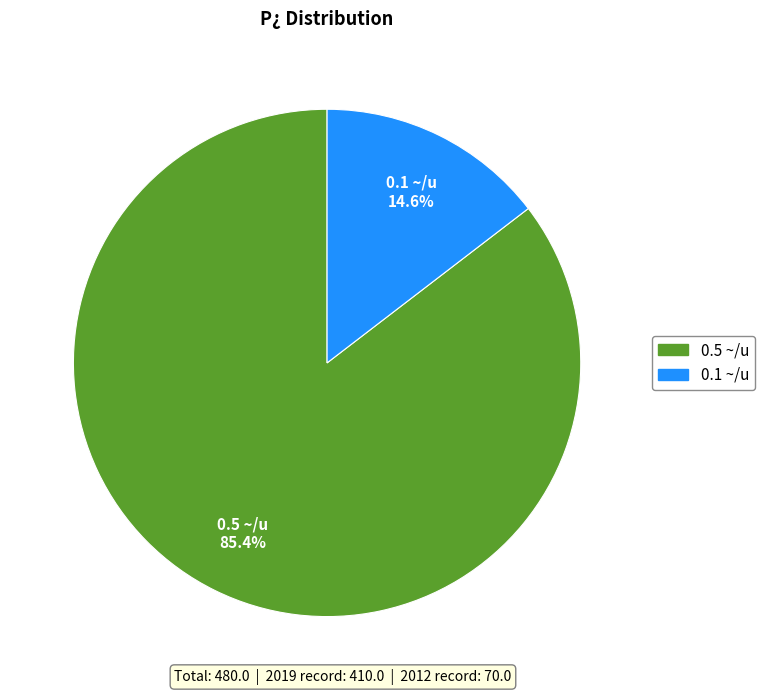

Do 0.1 ~/u and 0.5 ~/u together represent more than half of the pie?

Yes